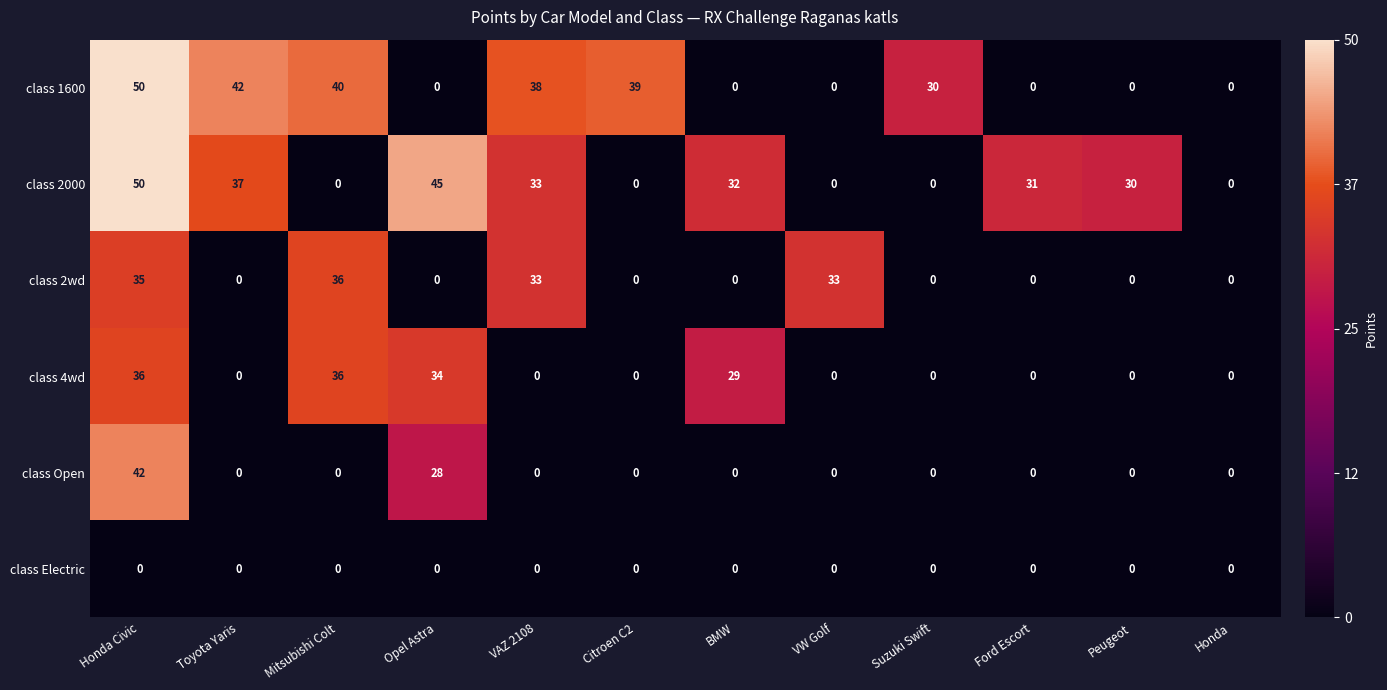

Where is class 2000 nearest to the value 25?

Peugeot